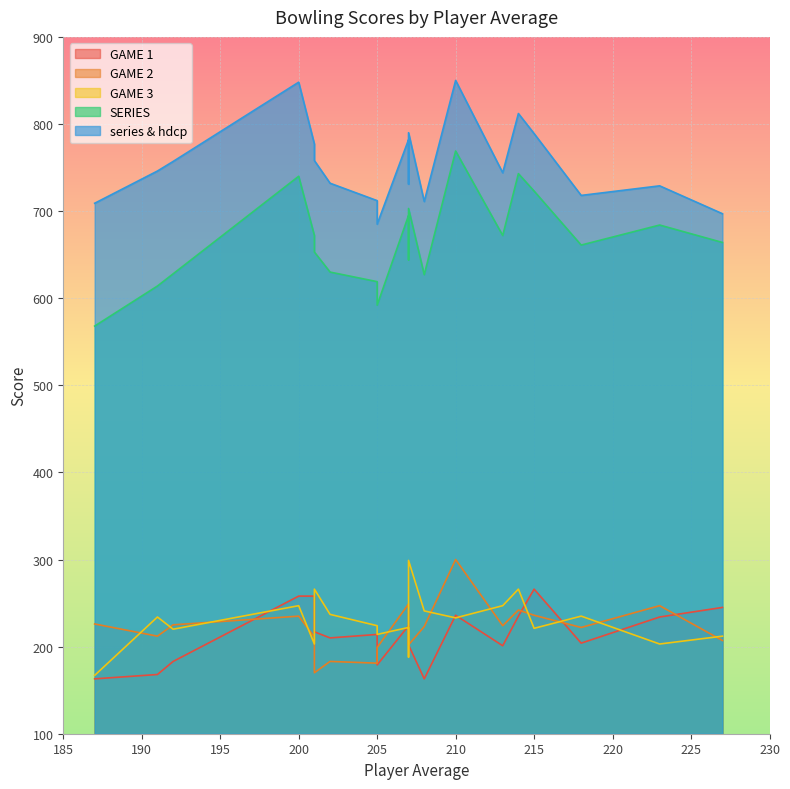

What is the average value of the series & hdcp series?

754